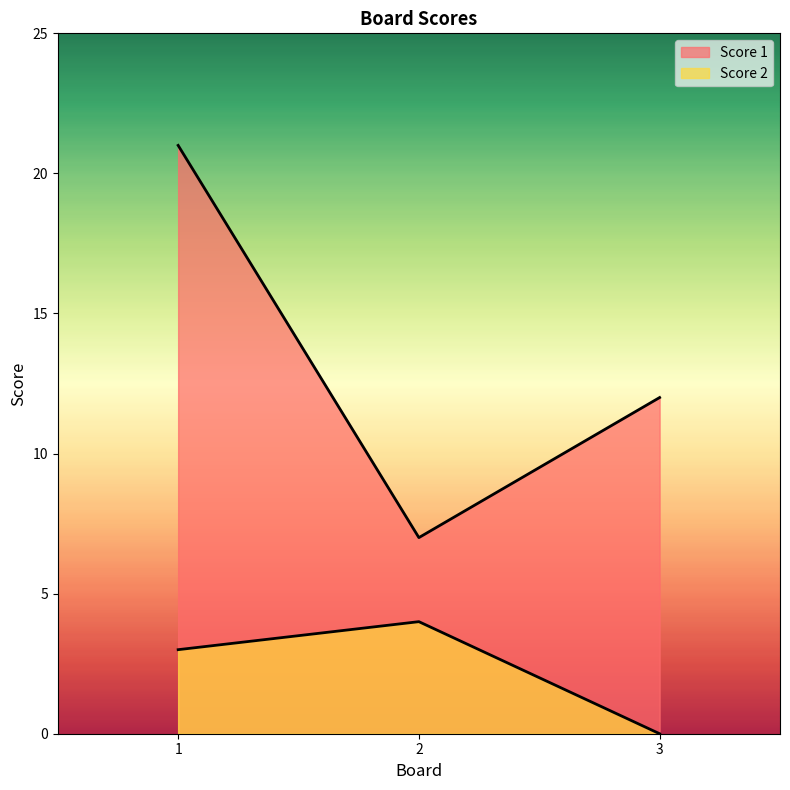

At how many categories does at least one series exceed 3?

3